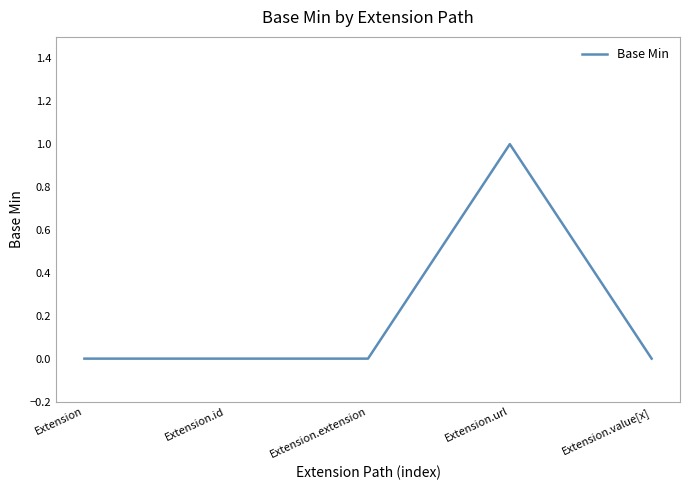

What is the sum of the values at Extension.url and Extension.id?

1